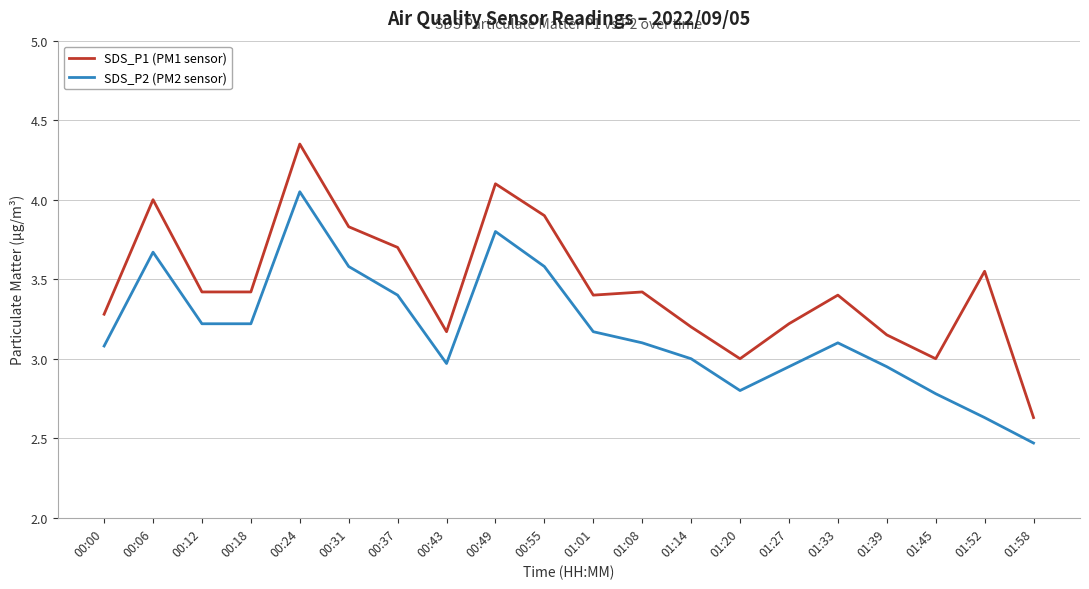

How many lines are shown in the chart?

2